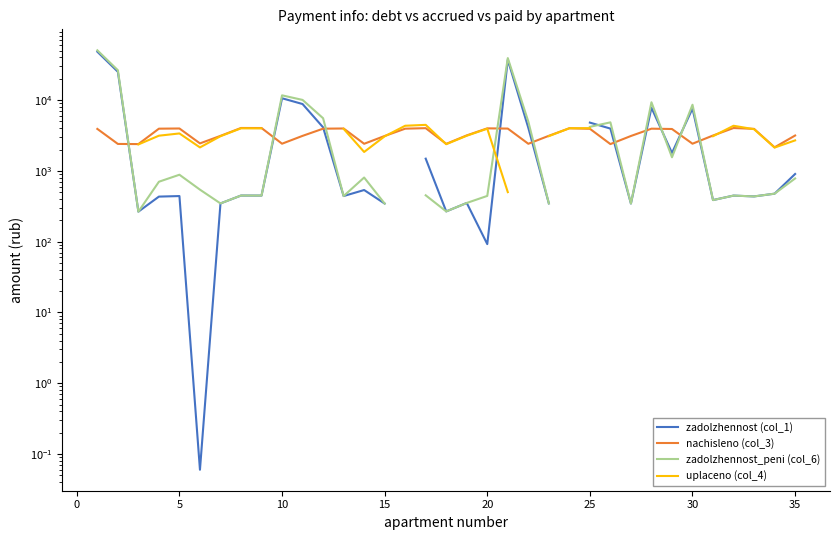

What is the difference between the second highest and second lowest values in the nachisleno (col_3) series?

1636.4